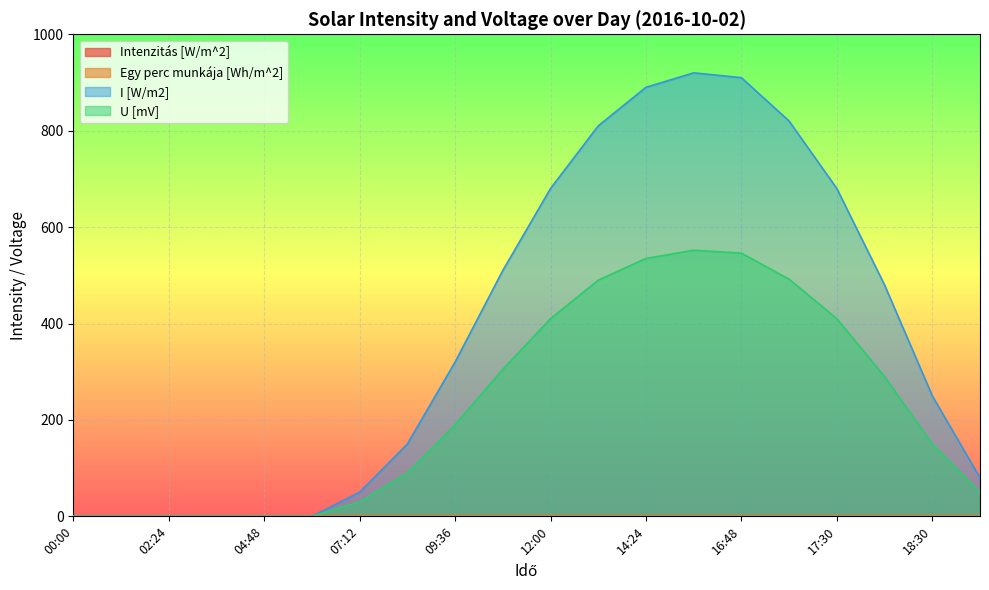

Does the chart display data point markers on the line(s)?

No